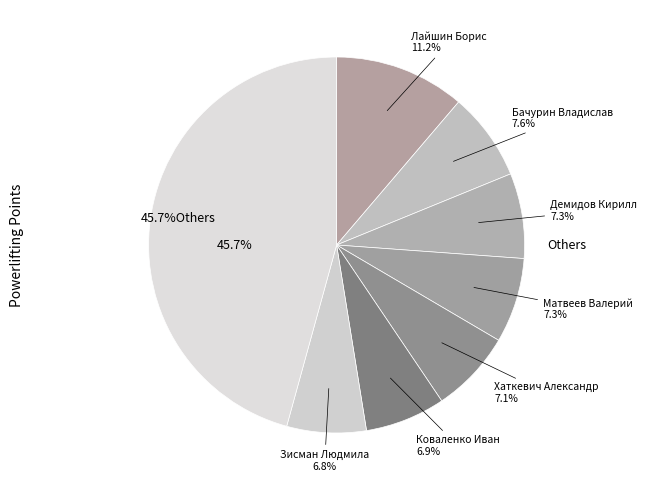

Does Пономаренко Анастасия account for over 50% of the chart?

No